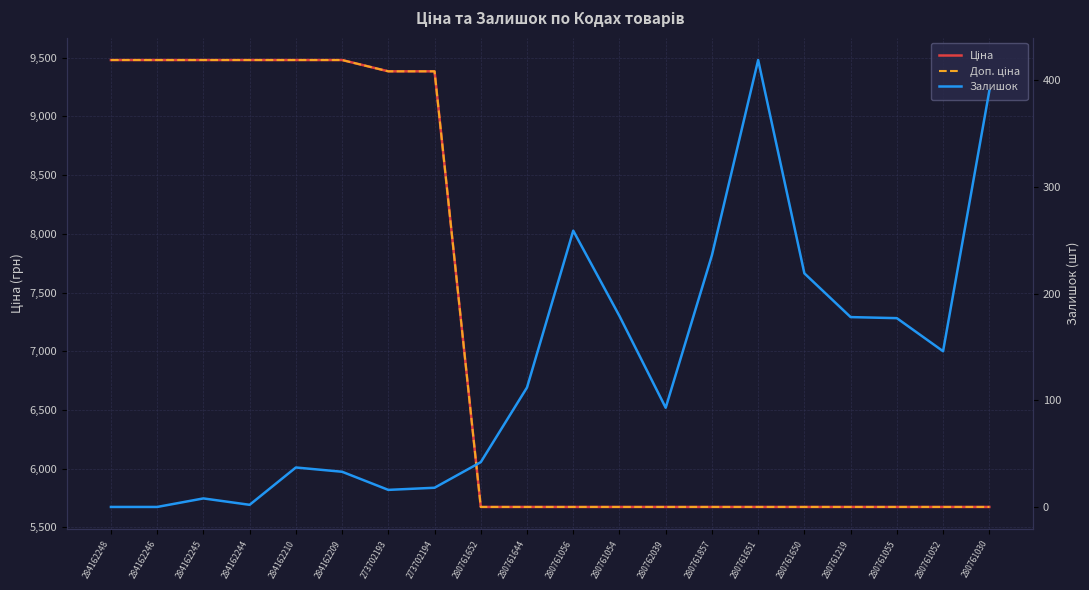

True or false: Доп. ціна and Залишок cross at least once.

False